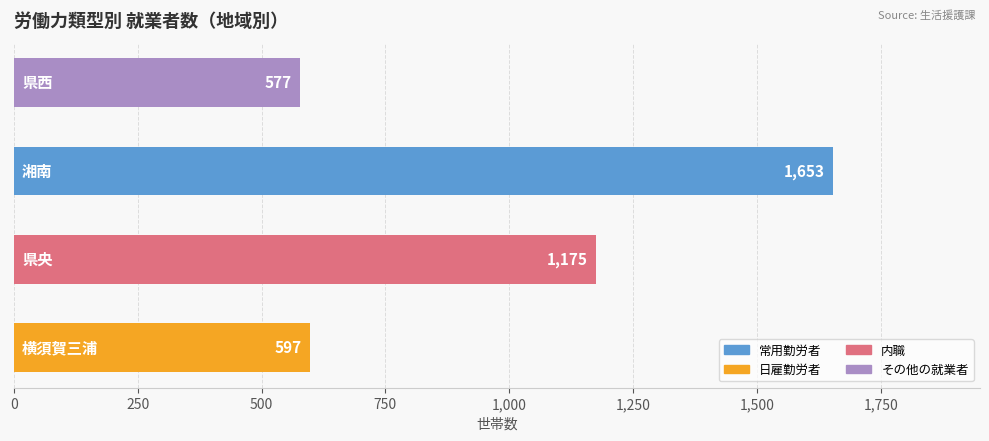

What is the greatest value displayed?

1653